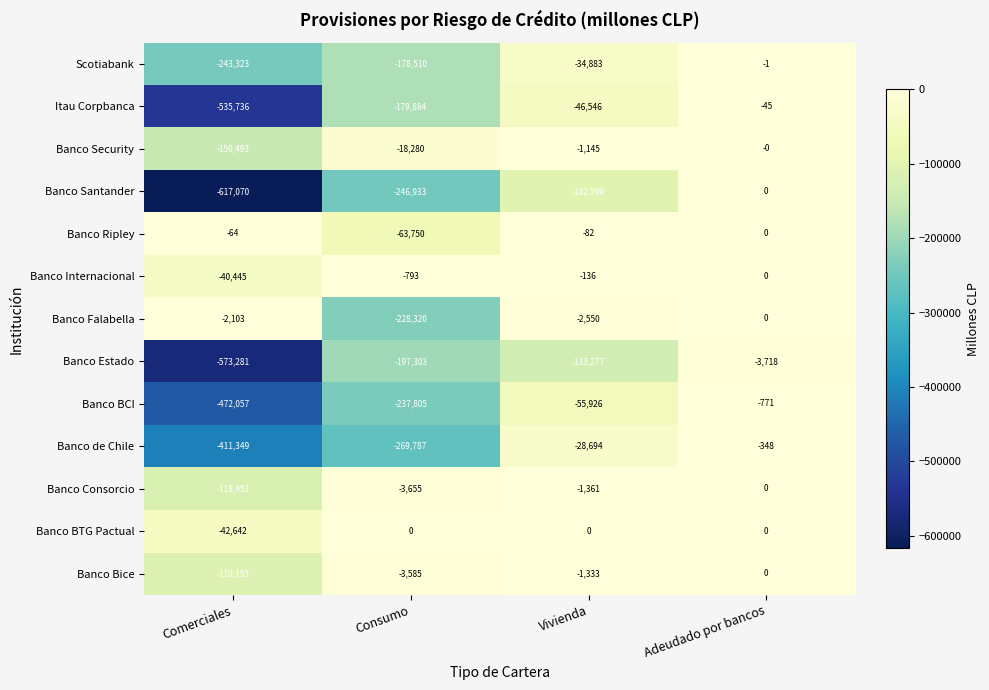

At which category is the sum across all series the highest?

Adeudado por bancos